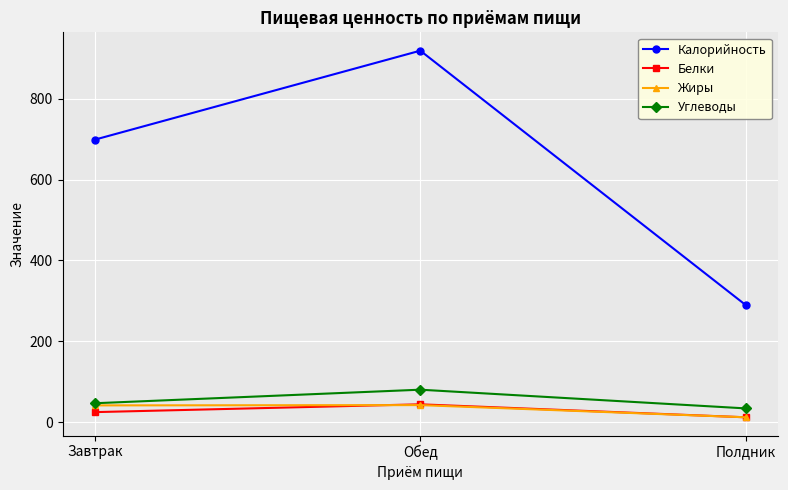

How many Калорийность values are between 290 and 919?

3